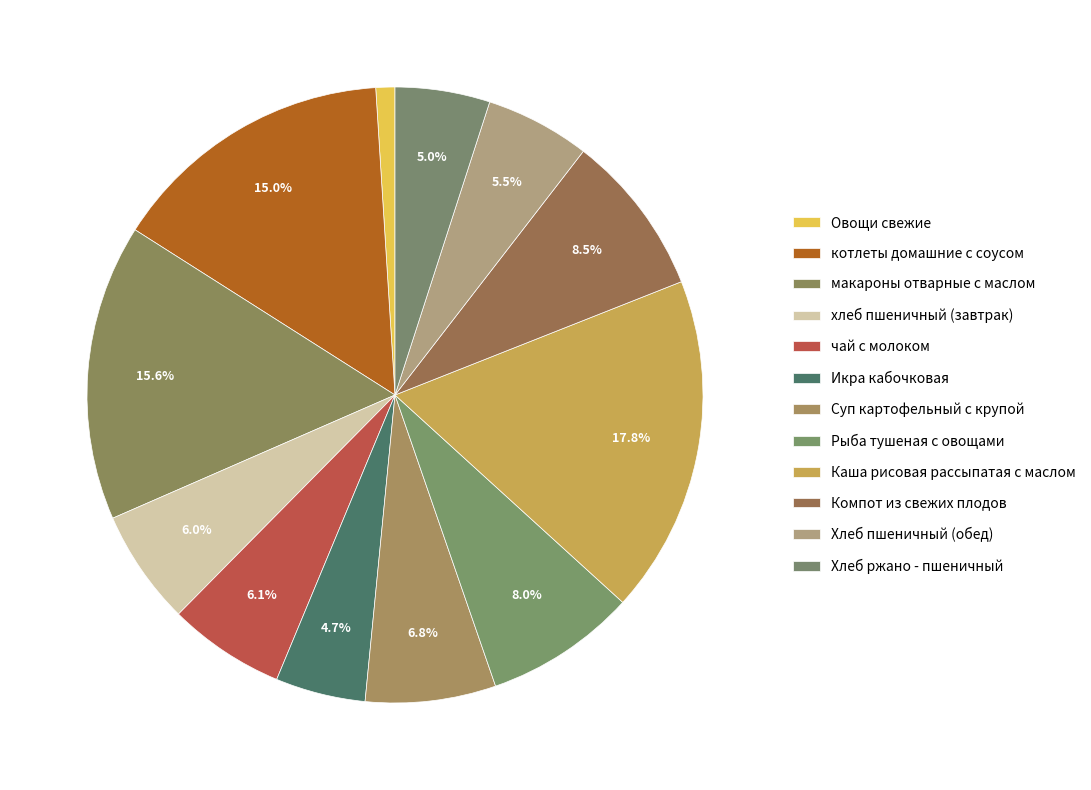

What is the total percentage of хлеб пшеничный (завтрак) and Рыба тушеная с овощами?

14.0%